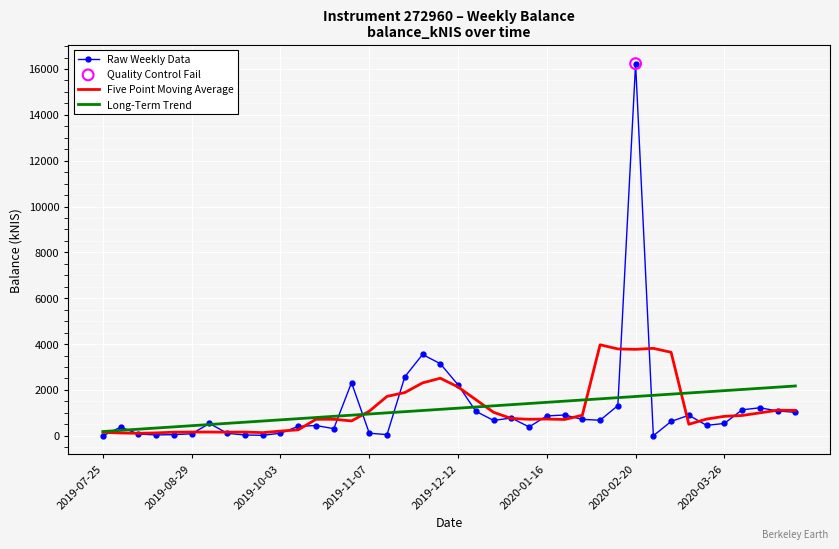

Rank the series by their maximum value, from highest to lowest.

Raw Weekly Data, Five Point Moving Average, Long-Term Trend